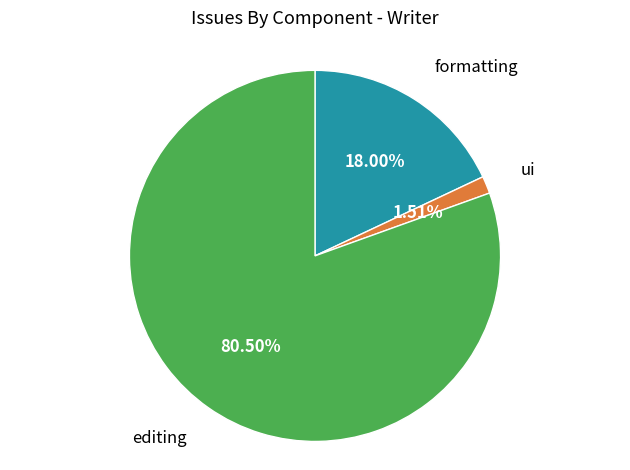

Is there any slice that represents more than half of the pie?

Yes